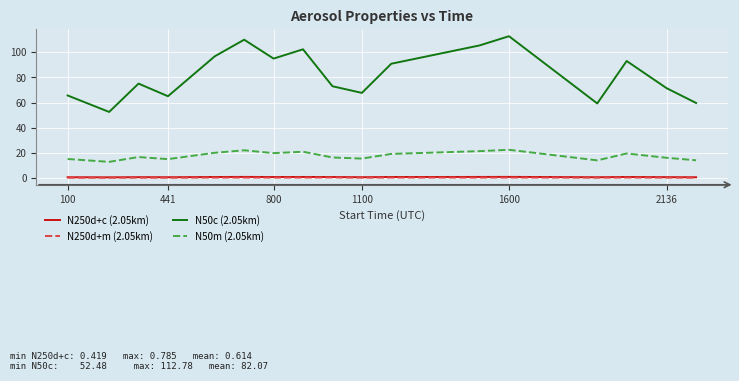

Which series has the widest spread of values?

N50c (2.05km)